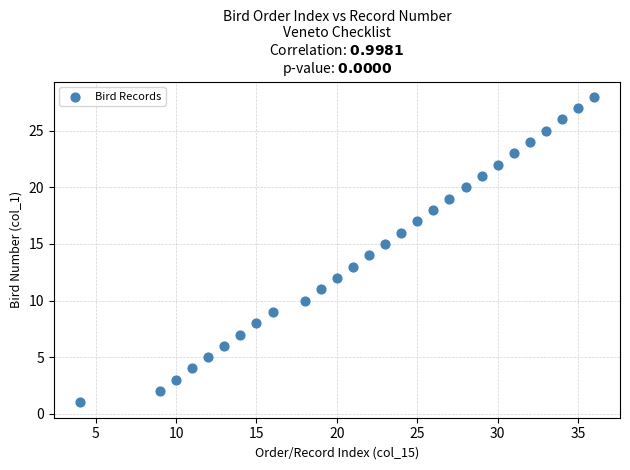

What is the range of Y values (max minus min)?

27